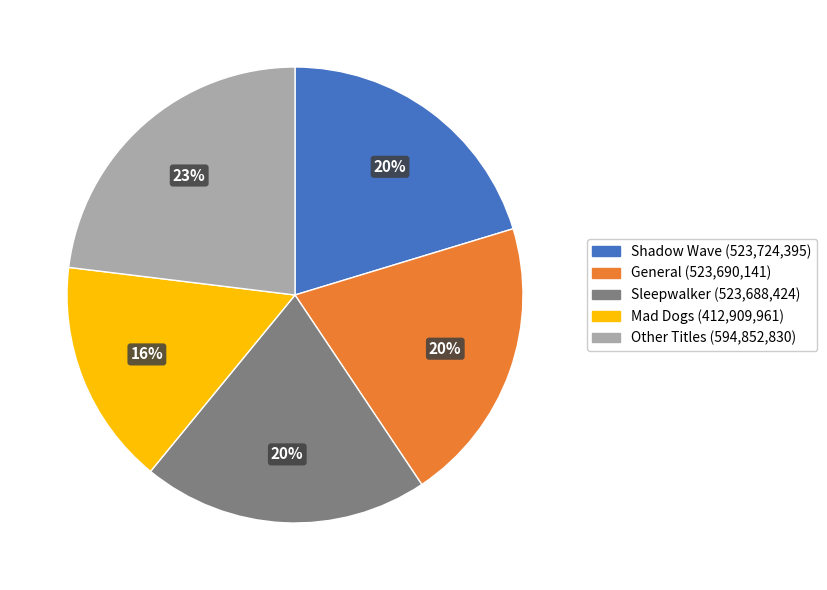

To the nearest percent, what is the average slice percentage?

20%